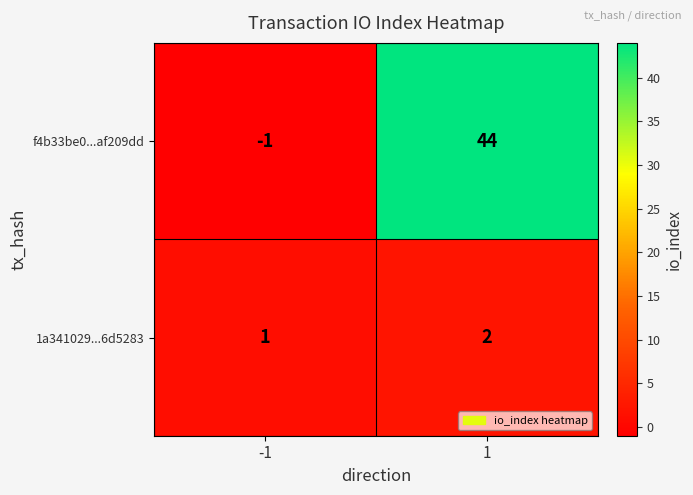

Which series has the largest total across all categories?

f4b33be0...af209dd